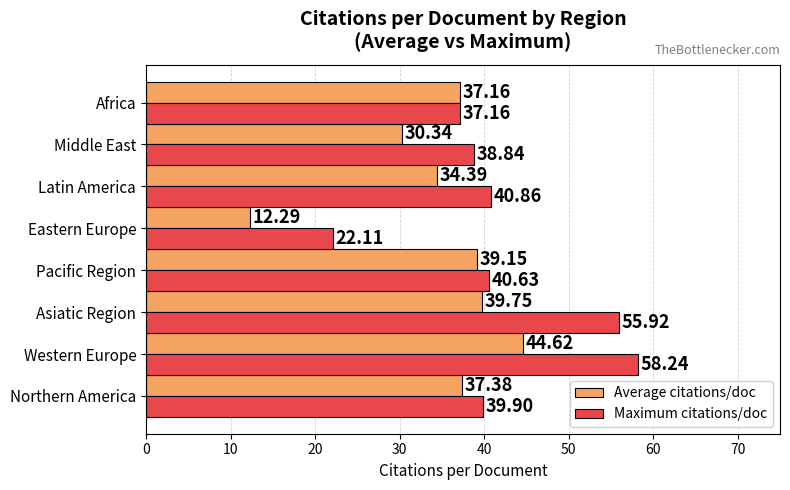

At which category is the sum across all series the highest?

Western Europe